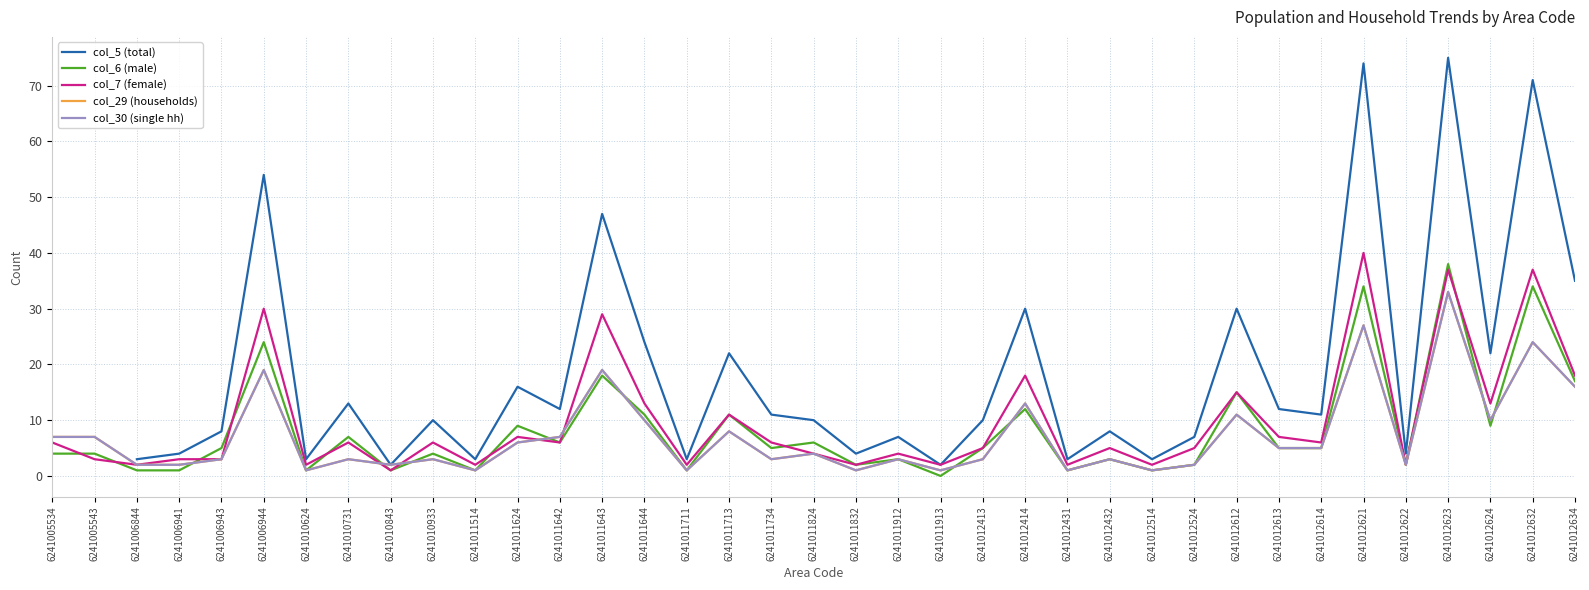

True or false: col_7 (female) and col_5 (total) intersect in this chart.

False